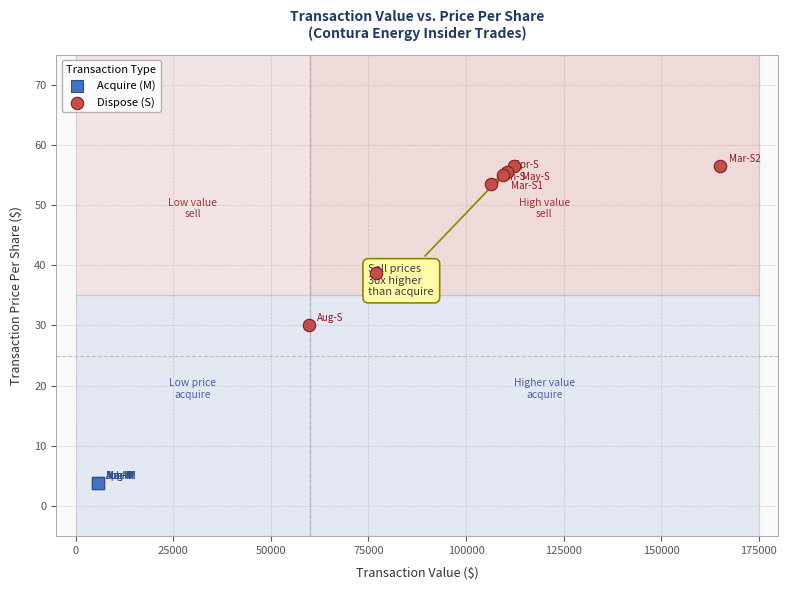

Which series reaches the minimum Y coordinate?

Acquire (M)